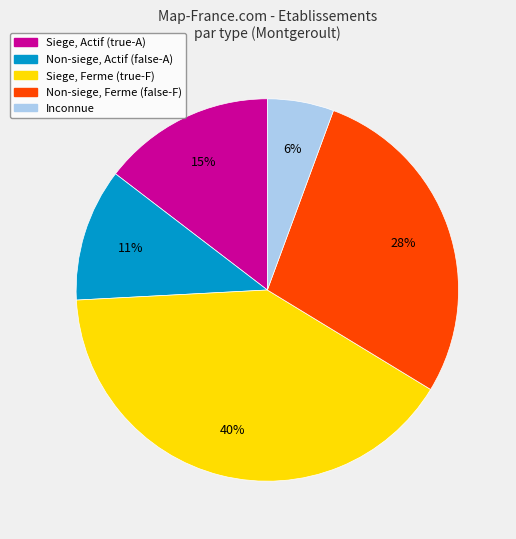

To the nearest percent, what is the average slice percentage?

20%